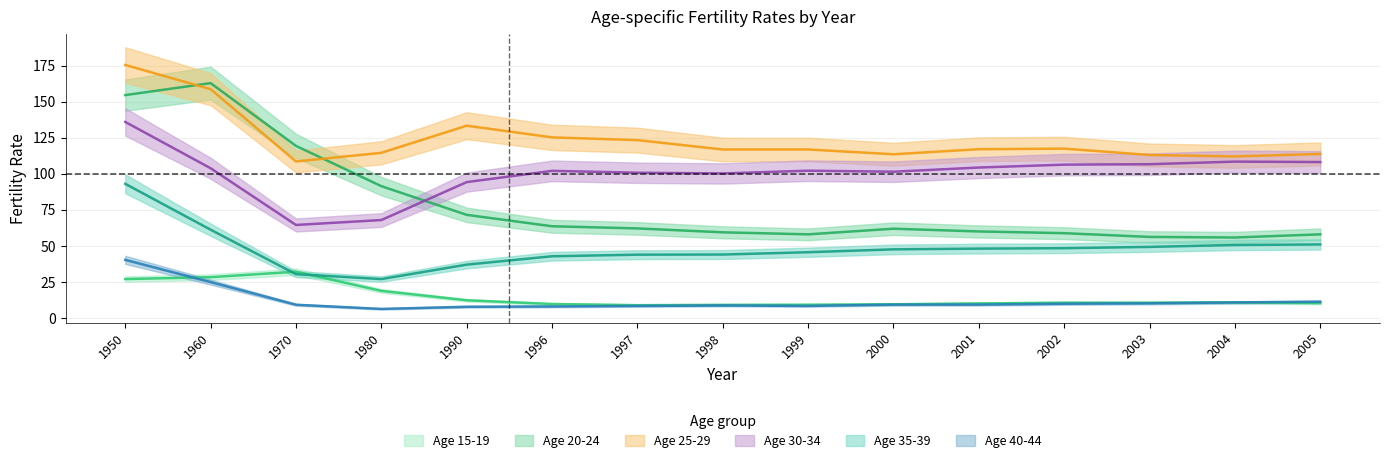

Reading right to left, extract all data points from this chart.

15-19: 10.4	10.9	10.7	10.7	10.2	9.6	9.3	9.2	9.0	9.8	12.4	18.9	32.2	28.4	27.1
20-24: 58.1	55.9	56.3	58.9	60.1	62.0	58.1	59.5	62.2	63.7	71.6	91.5	119.4	162.9	154.6
25-29: 113.8	112.1	113.1	117.5	117.1	113.6	116.9	116.9	123.4	125.3	133.4	114.6	108.6	158.7	175.5
30-34: 108.2	108.5	106.7	106.4	104.4	101.5	102.2	100.3	100.8	102.1	94.3	68.0	64.6	103.9	136.0
35-39: 51.1	50.7	49.4	48.5	48.2	47.7	45.7	44.1	44.0	42.9	37.1	27.1	30.5	61.3	93.1
40-44: 11.4	10.9	10.3	10.0	9.4	9.4	8.5	8.8	8.5	8.1	7.9	6.4	9.3	25.0	40.4